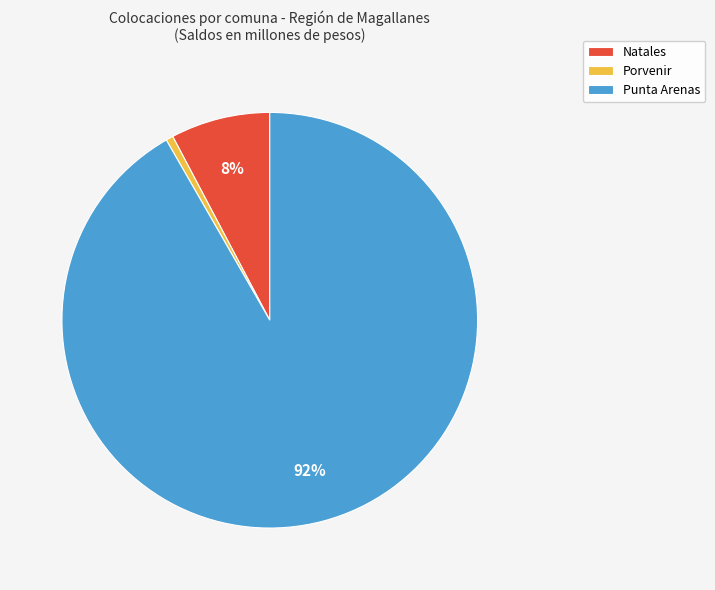

What is the majority slice?

Punta Arenas